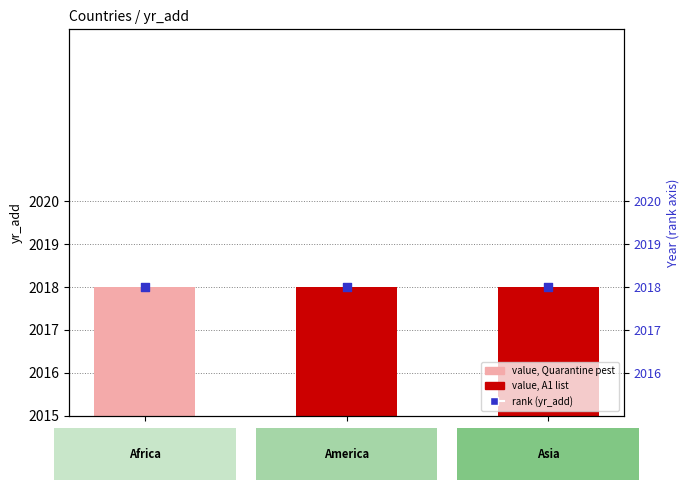

Which series has the largest total across all categories?

rank (yr_add)